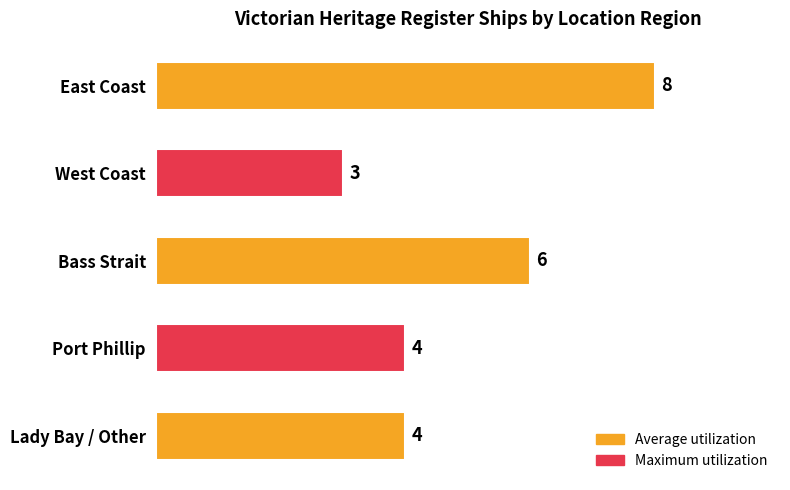

Count the values in the range 4 to 6.

3